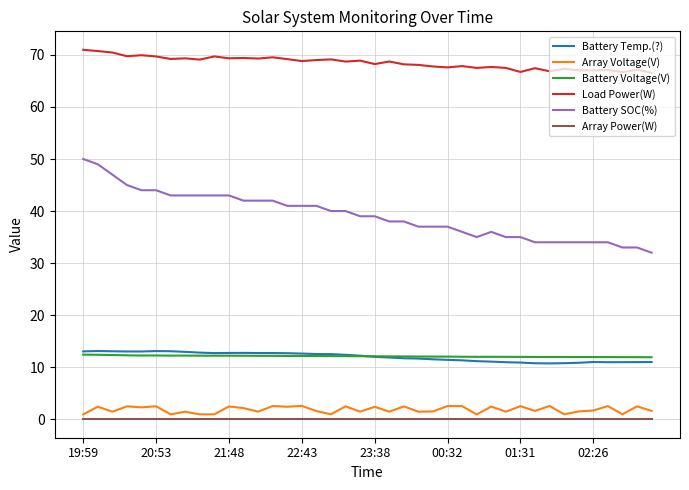

What is the difference between the maximum and minimum values in the Battery Voltage(V) series?

0.5